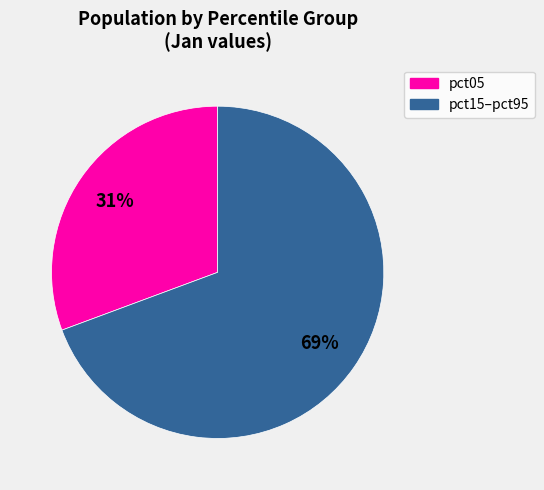

Is there any slice that represents more than half of the pie?

Yes